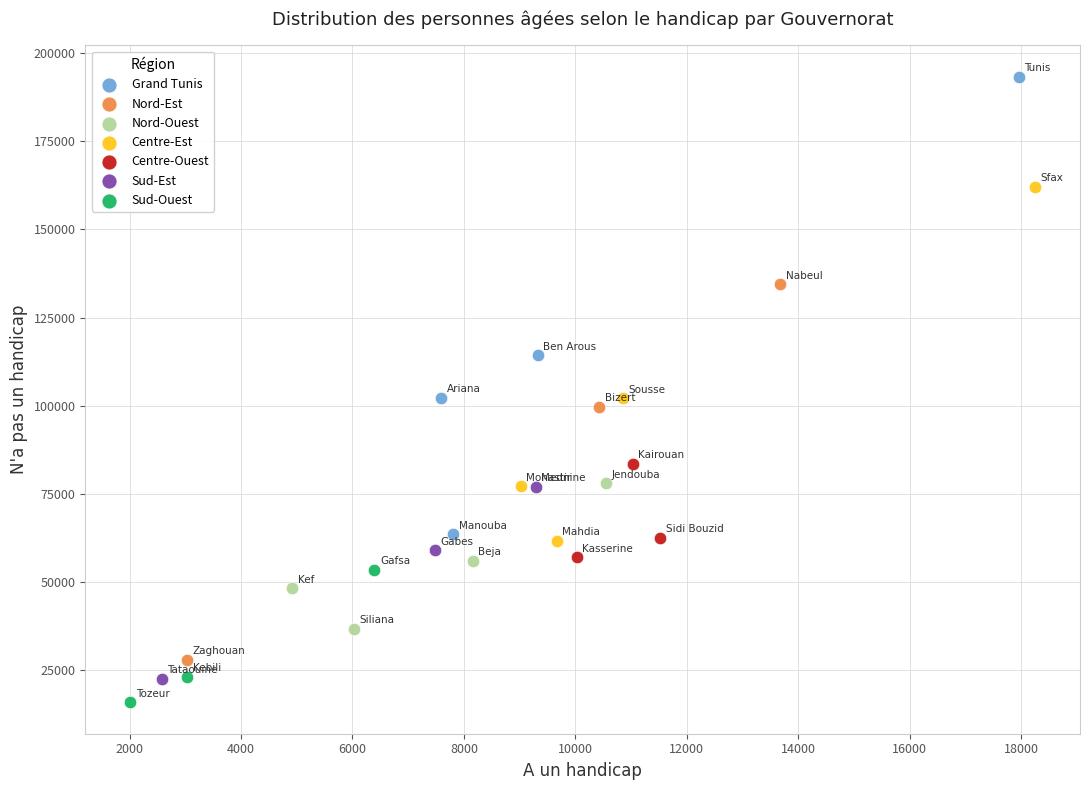

Which series contains the highest Y value?

Grand Tunis